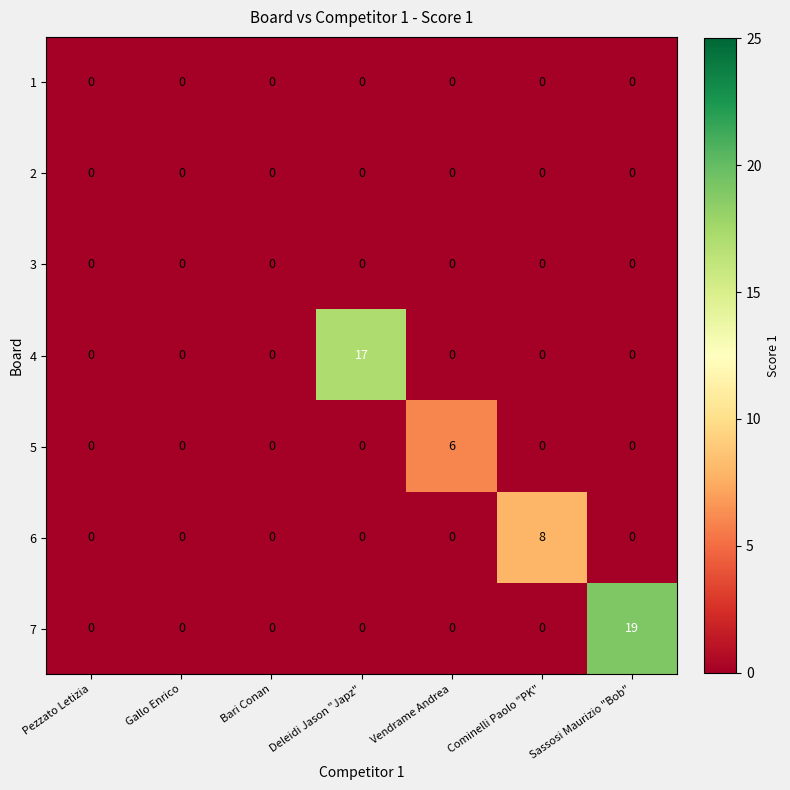

How many categories are shown in the chart?

7